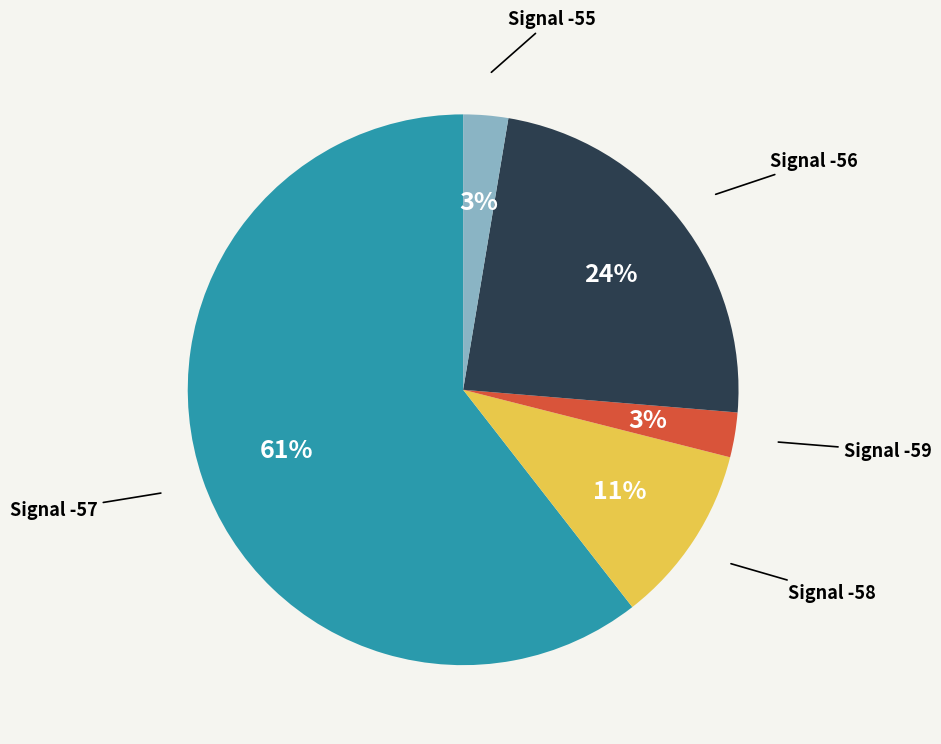

To the nearest percent, what is the average slice percentage?

20%